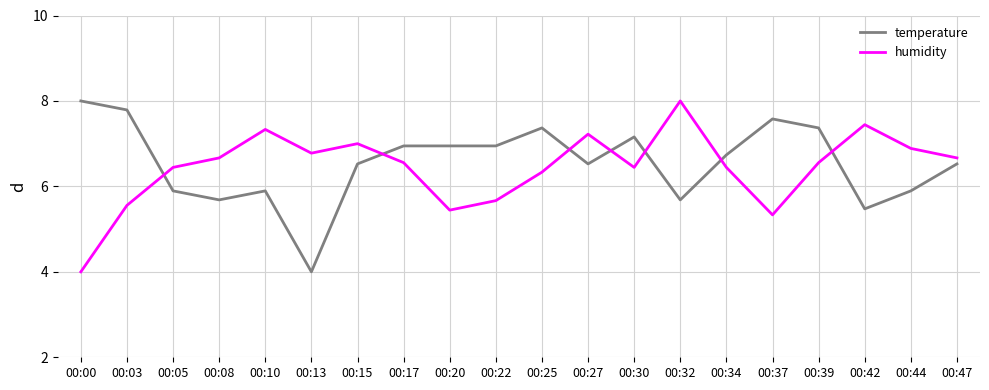

How many times do humidity and temperature cross each other?

7